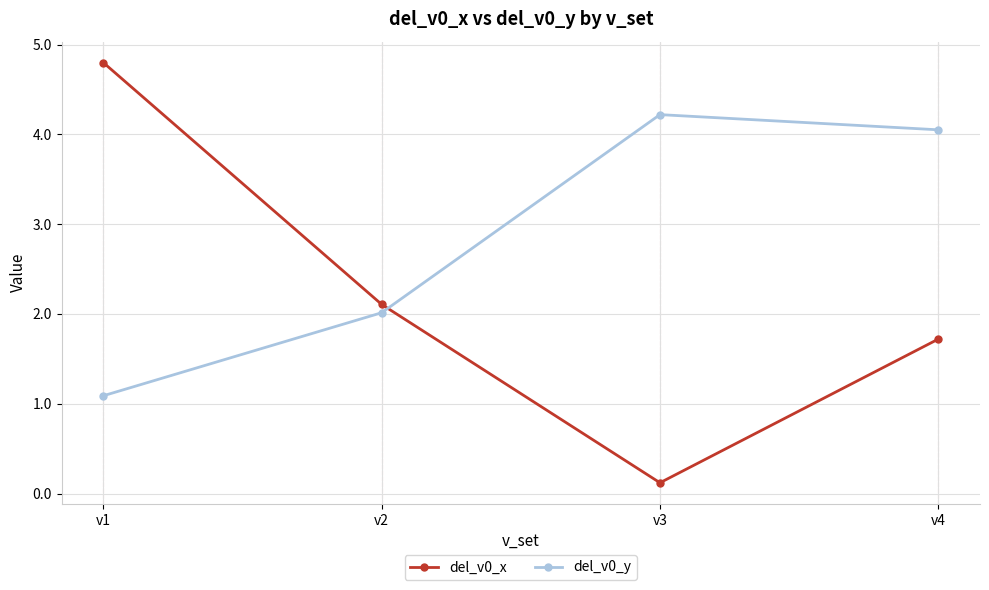

What is the value of the del_v0_y point at the 2nd from the left?

2.0